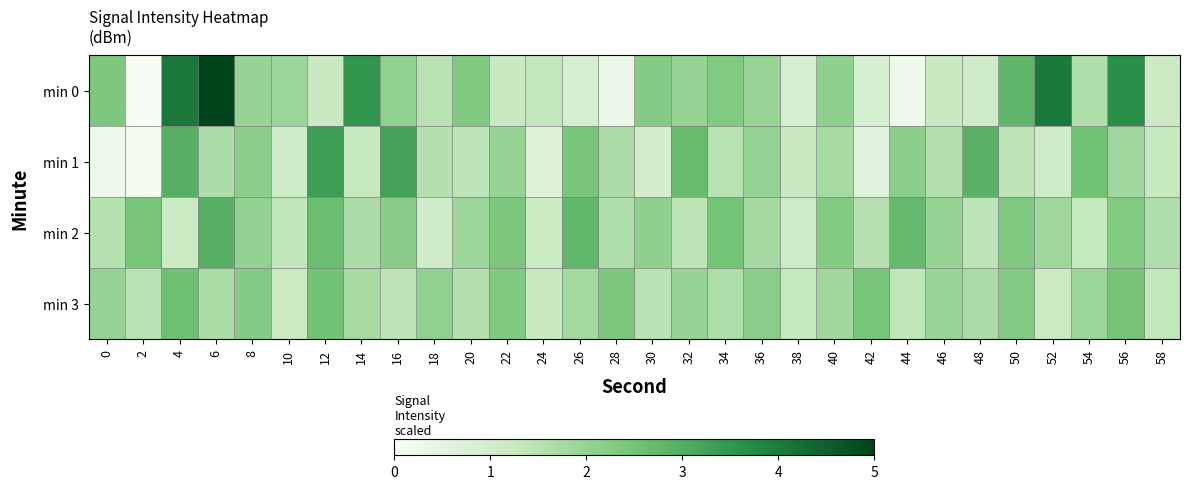

Reading left to right, what are all the values shown in this chart?

min 0: 0=2.4	2=0.0	4=4.1	6=5.0	8=2.0	10=1.9	12=1.2	14=3.5	16=2.1	18=1.5	20=2.3	22=1.2	24=1.3	26=0.9	28=0.3	30=2.2	32=2.0	34=2.3	36=1.9	38=0.9	40=2.1	42=0.8	44=0.3	46=1.2	48=1.1	50=2.8	52=4.0	54=1.6	56=3.6	58=1.1
min 1: 0=0.2	2=0.1	4=2.9	6=1.7	8=2.2	10=1.0	12=3.3	14=1.2	16=3.2	18=1.6	20=1.4	22=2.0	24=0.7	26=2.4	28=1.7	30=0.9	32=2.7	34=1.5	36=2.0	38=1.2	40=1.8	42=0.6	44=2.1	46=1.6	48=2.9	50=1.4	52=1.0	54=2.5	56=1.8	58=1.2
min 2: 0=1.5	2=2.4	4=1.1	6=2.9	8=2.0	10=1.3	12=2.6	14=1.6	16=2.2	18=1.0	20=1.9	22=2.4	24=1.2	26=2.8	28=1.6	30=2.1	32=1.4	34=2.5	36=1.8	38=1.1	40=2.3	42=1.5	44=2.7	46=2.0	48=1.4	50=2.3	52=1.9	54=1.3	56=2.3	58=1.6
min 3: 0=2.0	2=1.4	4=2.6	6=1.7	8=2.2	10=1.1	12=2.5	14=1.7	16=1.4	18=2.1	20=1.5	22=2.3	24=1.2	26=1.8	28=2.4	30=1.5	32=2.0	34=1.6	36=2.2	38=1.2	40=1.8	42=2.4	44=1.4	46=1.9	48=1.7	50=2.3	52=1.2	54=1.9	56=2.5	58=1.3